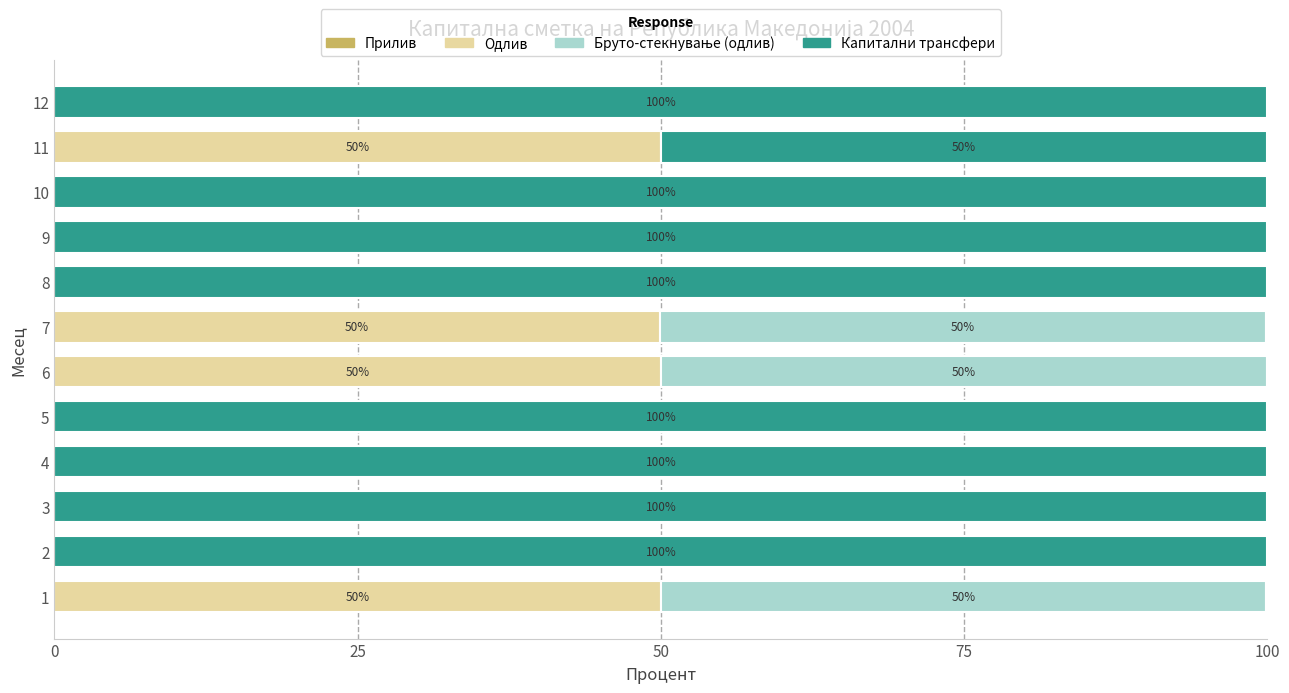

What is the total value across all series at 4?

100.0